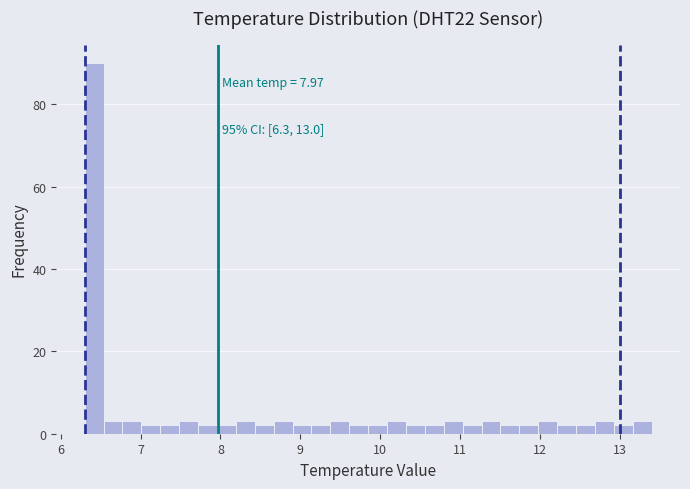

Around what value on the x-axis is the tallest bar? Give the approximate position of its centre, as read against the axis.

6.4